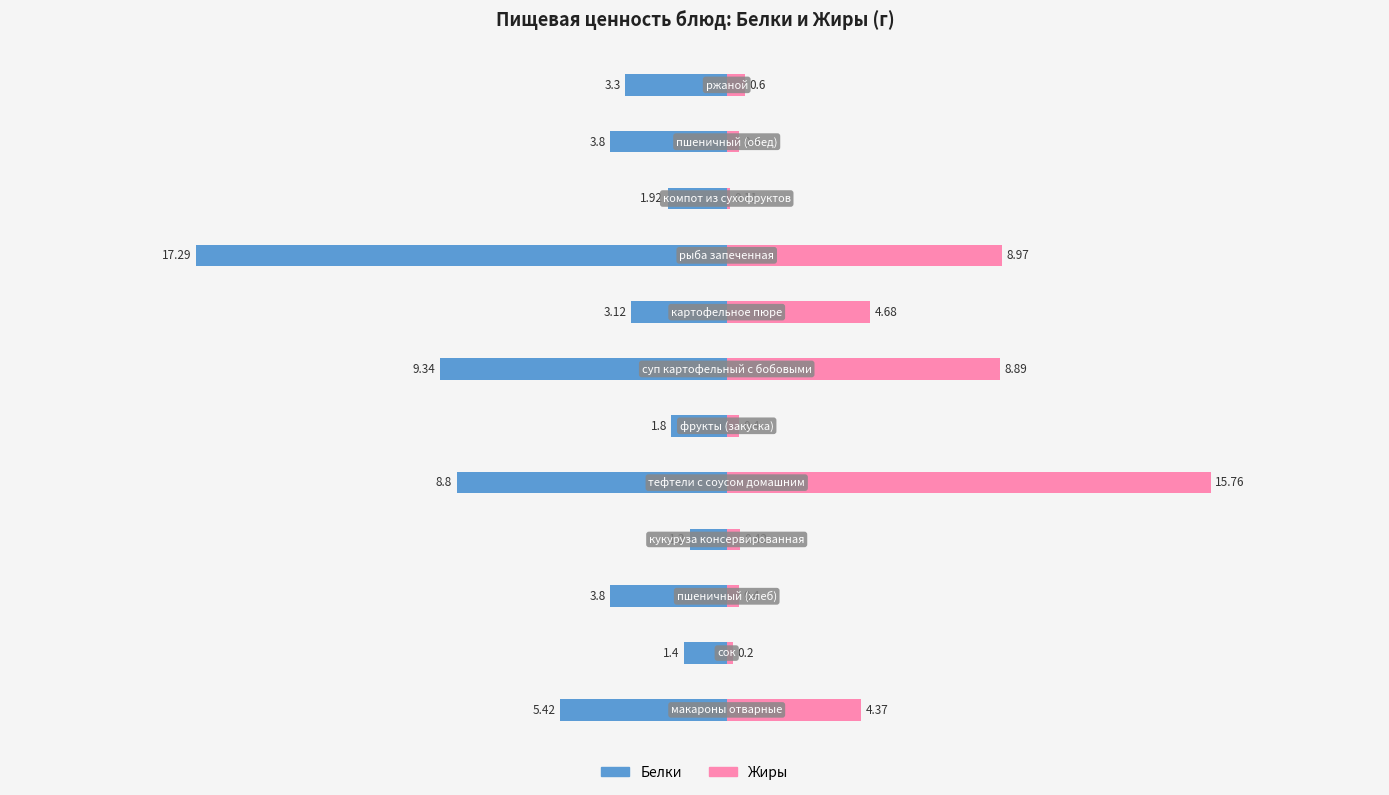

What are all the series names shown in the legend?

Белки, Жиры